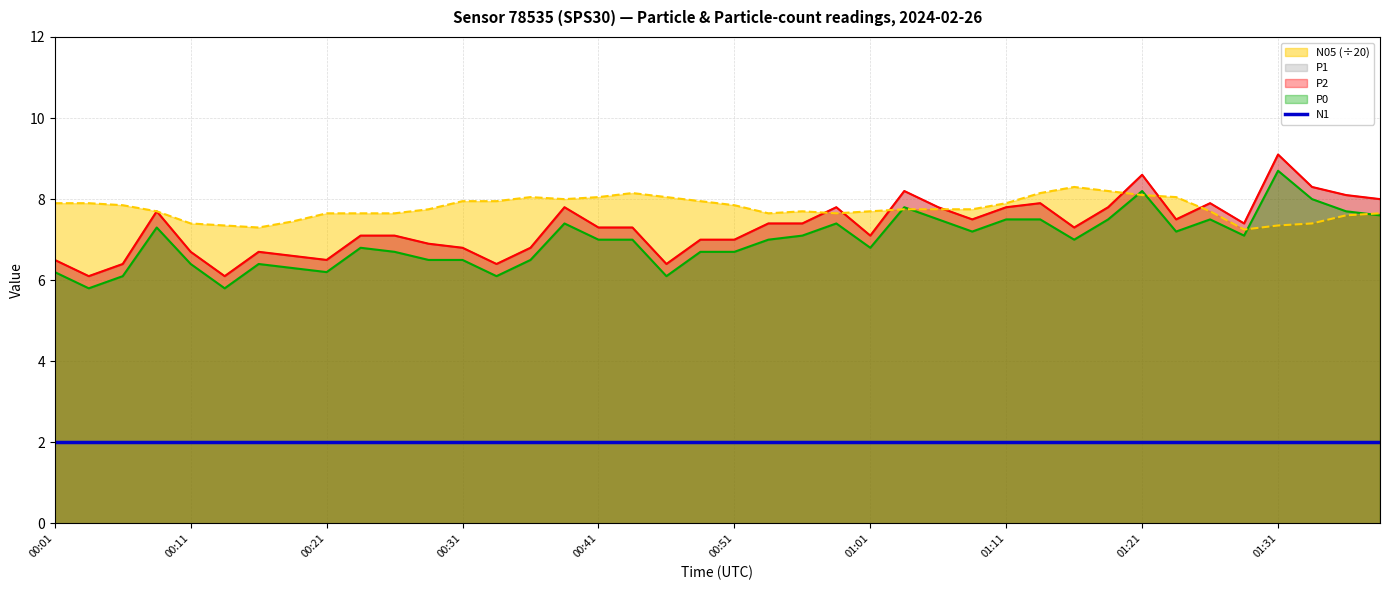

How many lines are shown in the chart?

4